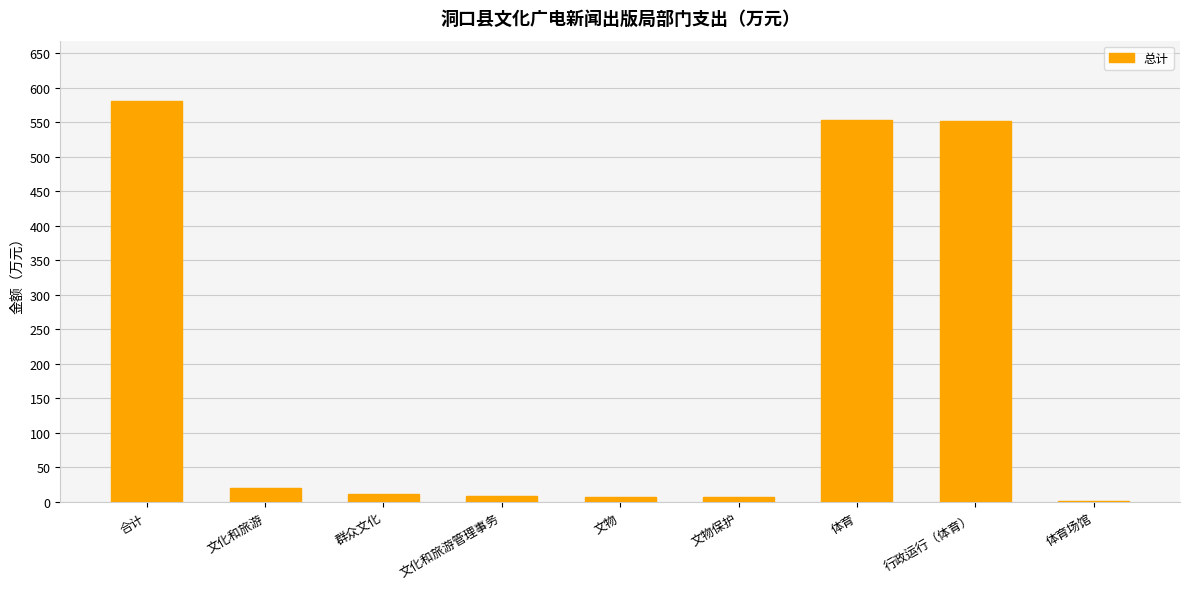

Which has a higher value, 体育场馆 or 体育?

体育